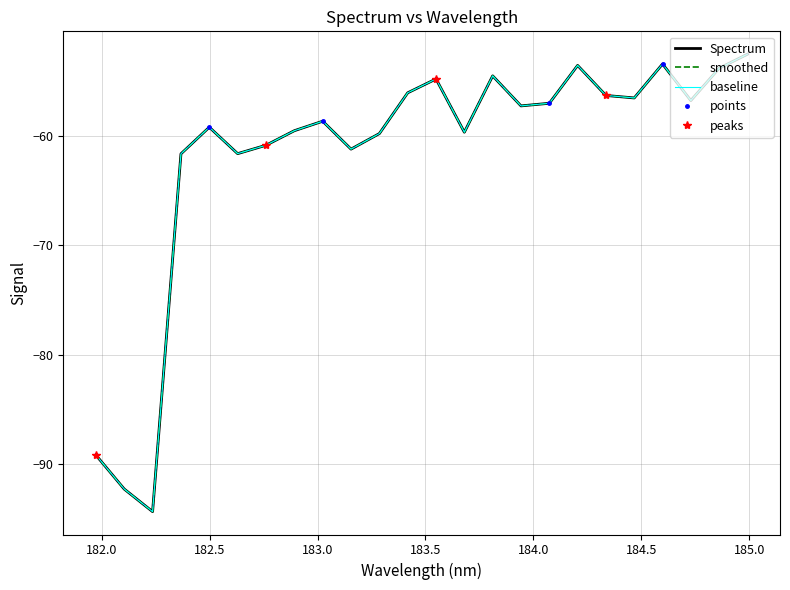

What is the difference between the maximum and minimum values?

41.8